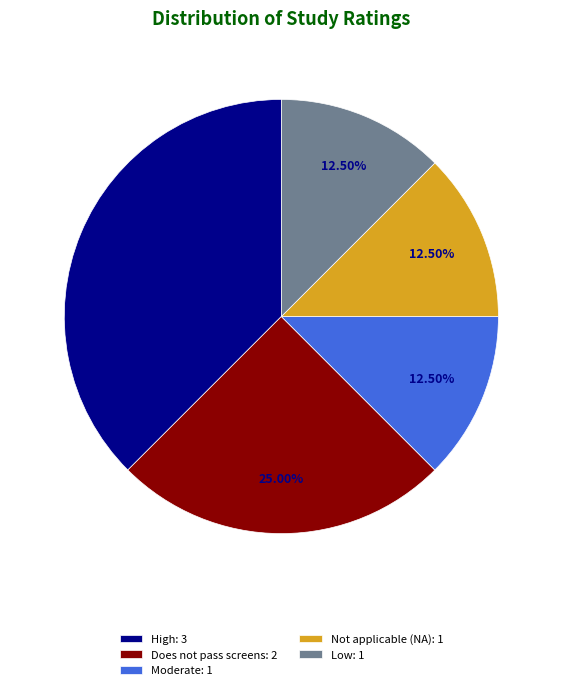

Approximately how many times larger is the value at Not applicable (NA): 1 compared to Does not pass screens: 2?

0.5